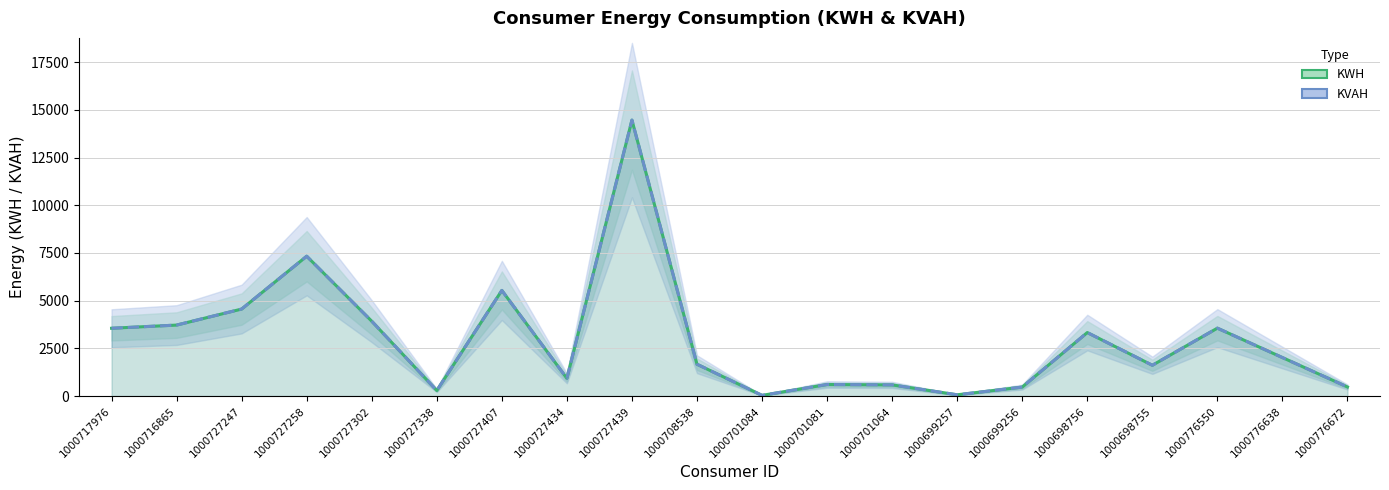

How many interior local peaks does the KWH series have?

6